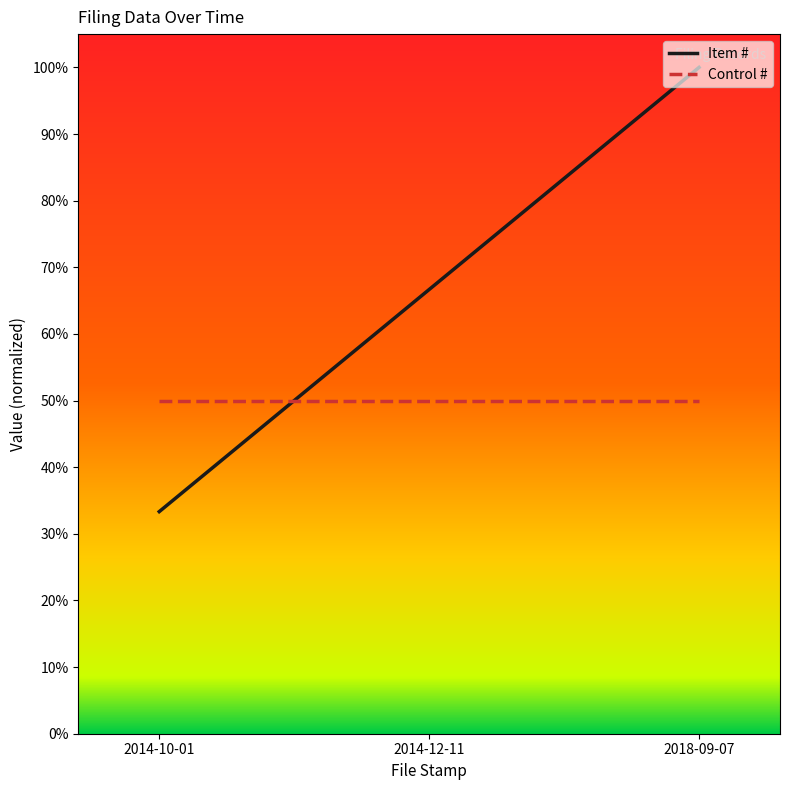

Is this an area chart (filled region under the line)?

No